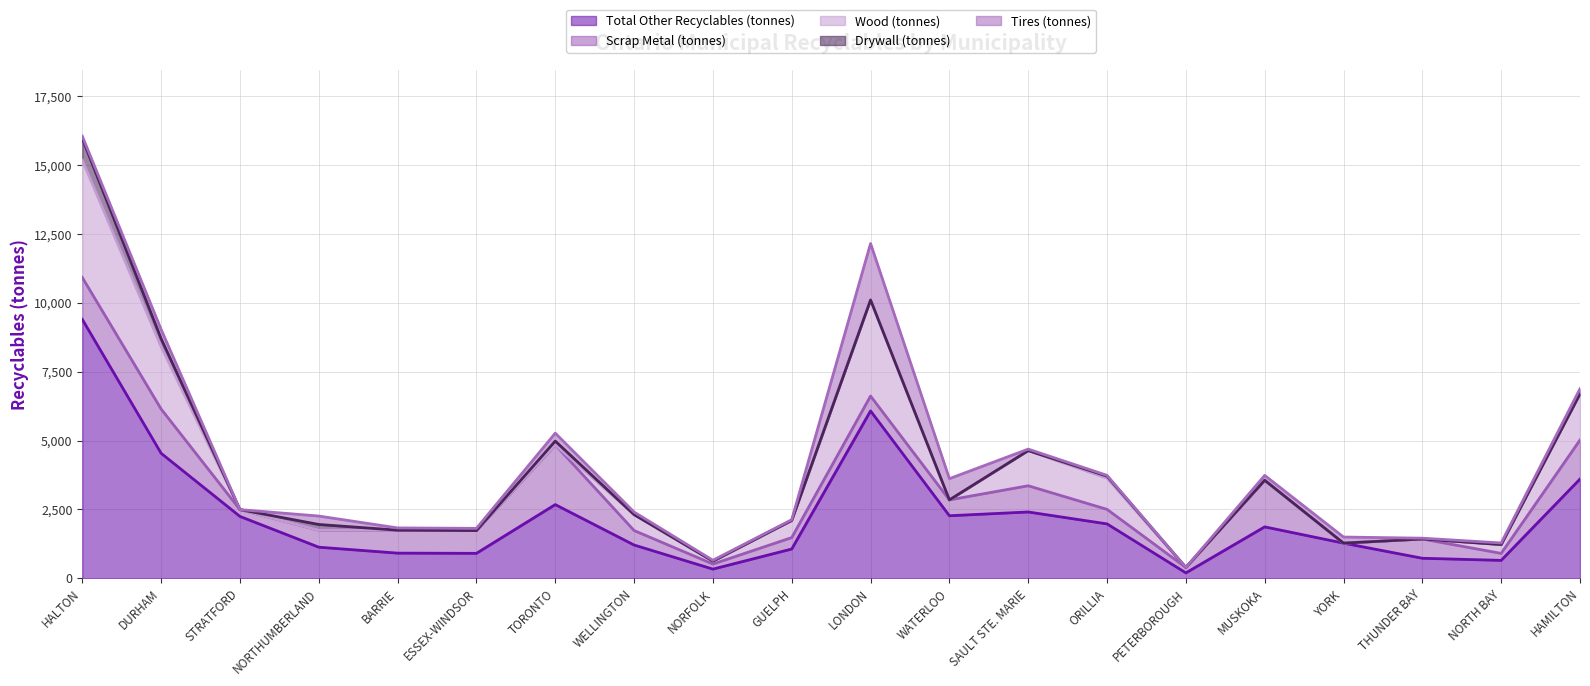

What is the spread (max minus min) of values at NORTHUMBERLAND?

1130.9